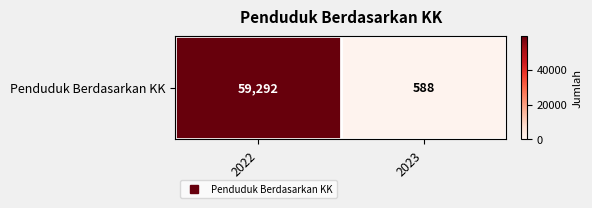

Where is the data nearest to the value 29940?

2022